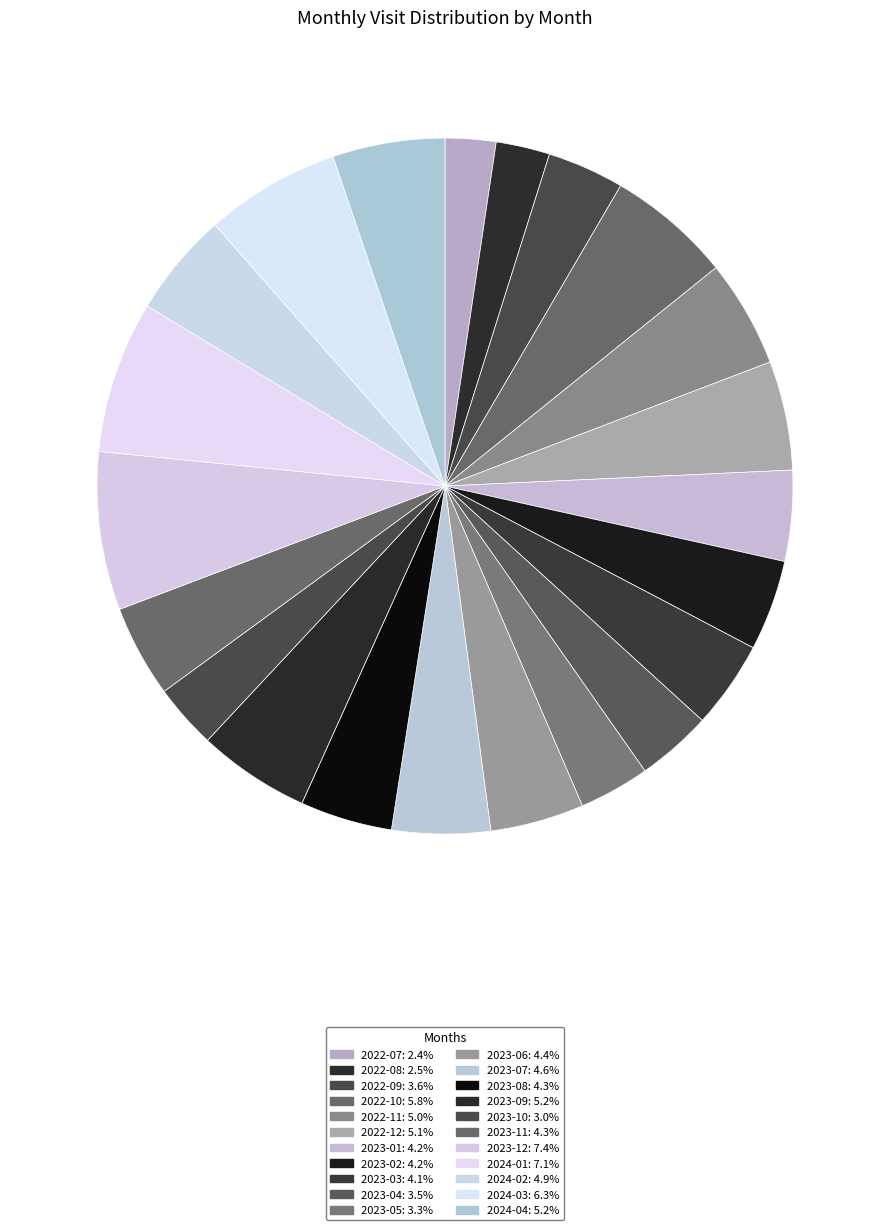

What is the smallest slice in the pie chart?

2022-07